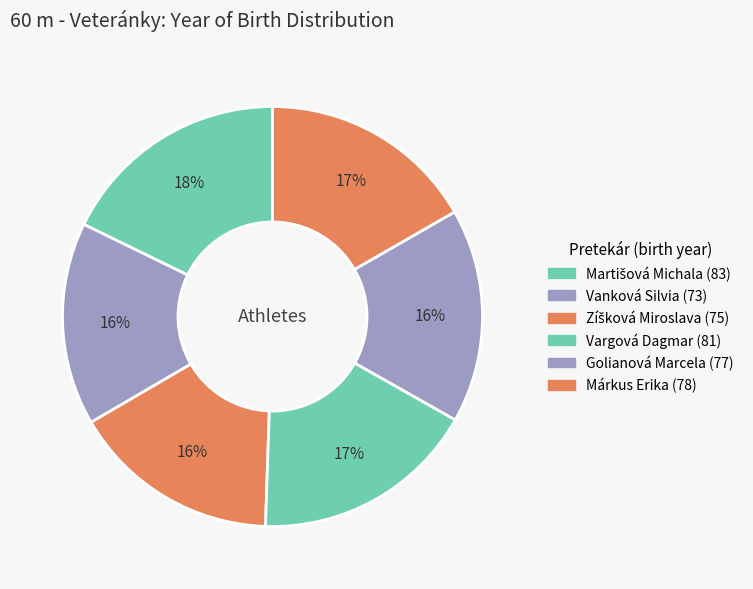

What percentage is the Zíšková Miroslava slice, to the nearest percent?

16%